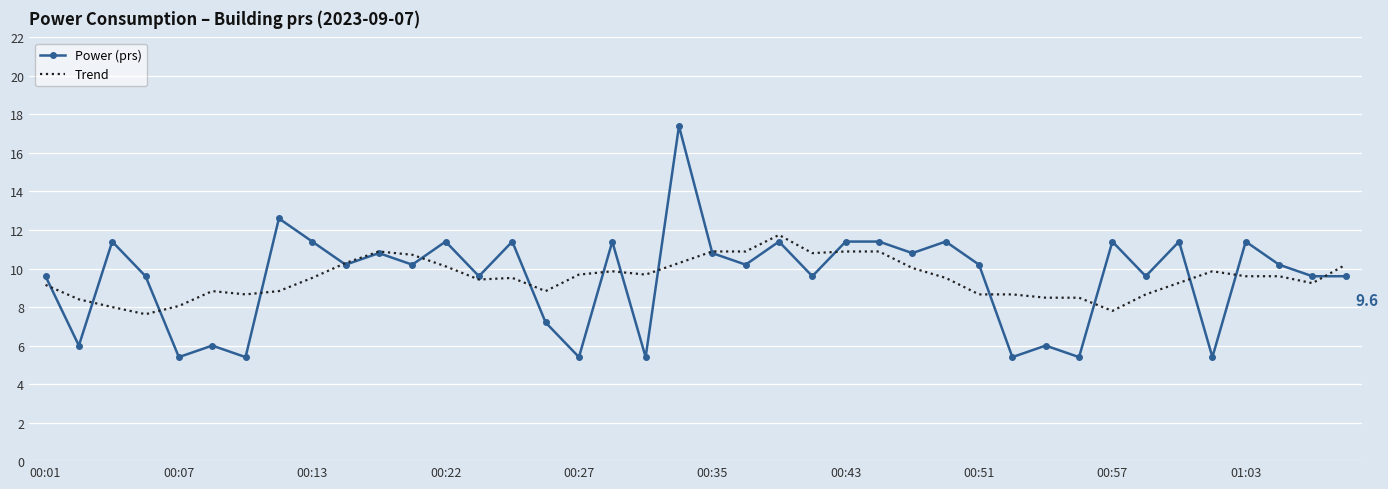

Which series has the largest range (max minus min)?

Power (prs)